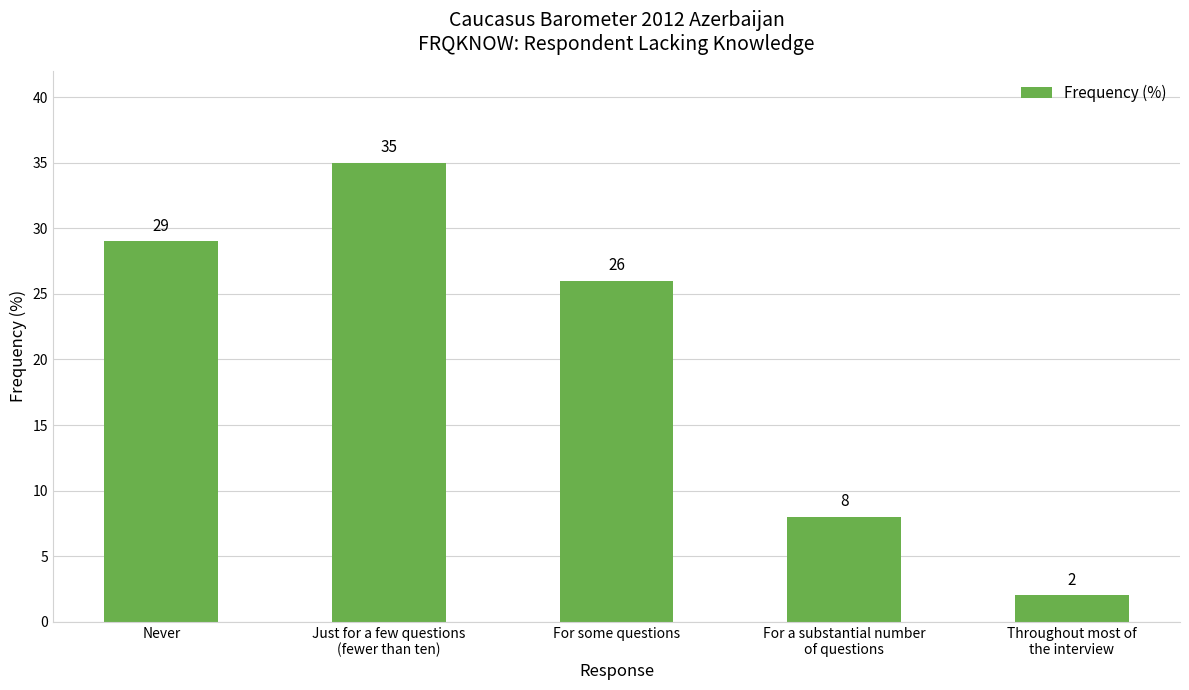

What is the approximate value at For some questions, to the nearest 10?

30